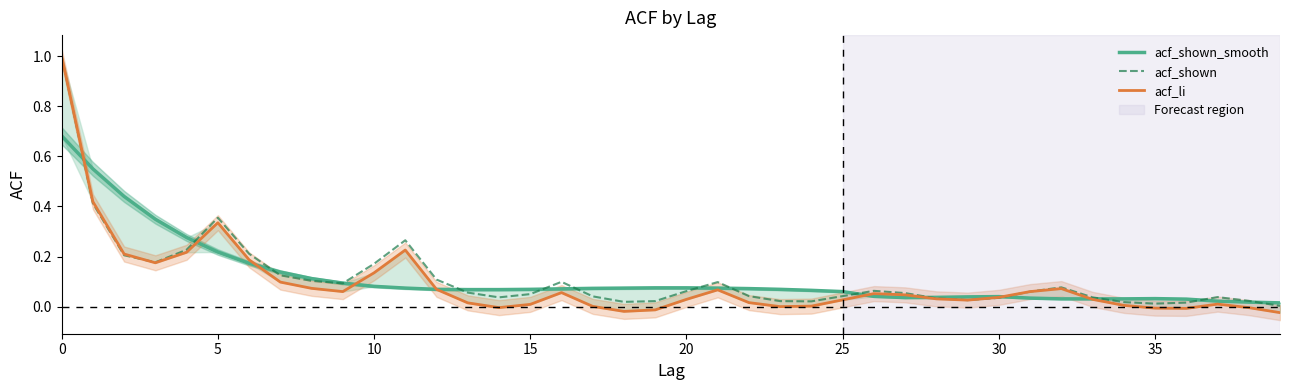

Does the chart display data point markers on the line(s)?

No